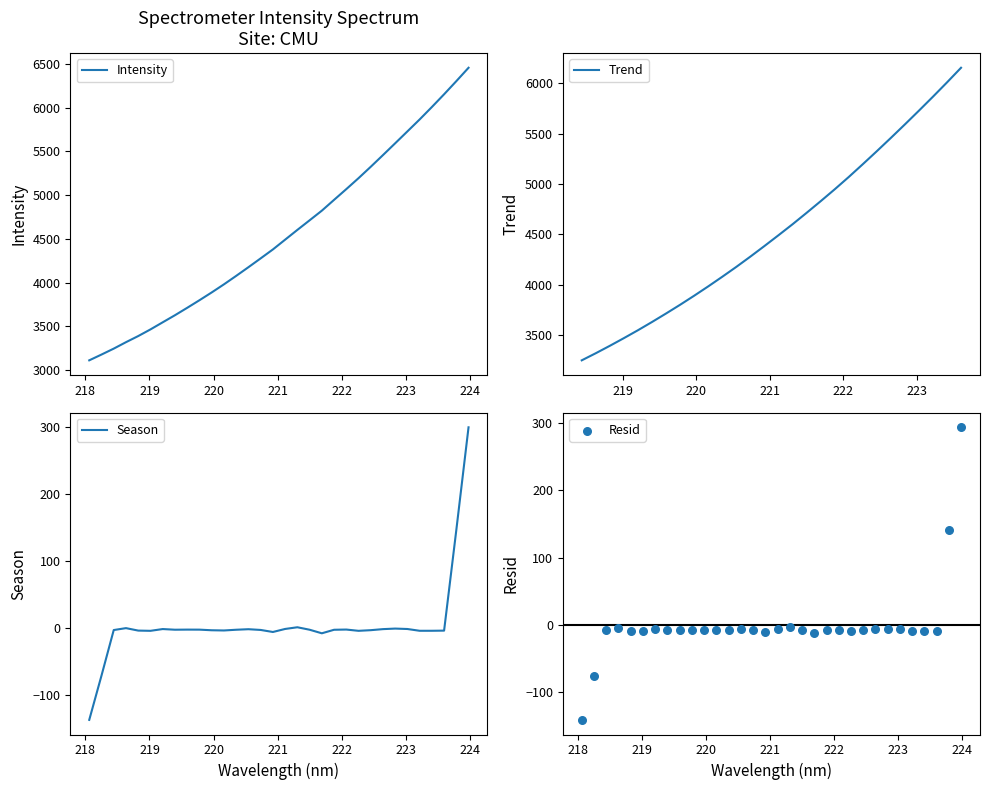

What is the change in value from 219.0156 to 219.9712?

+422.3